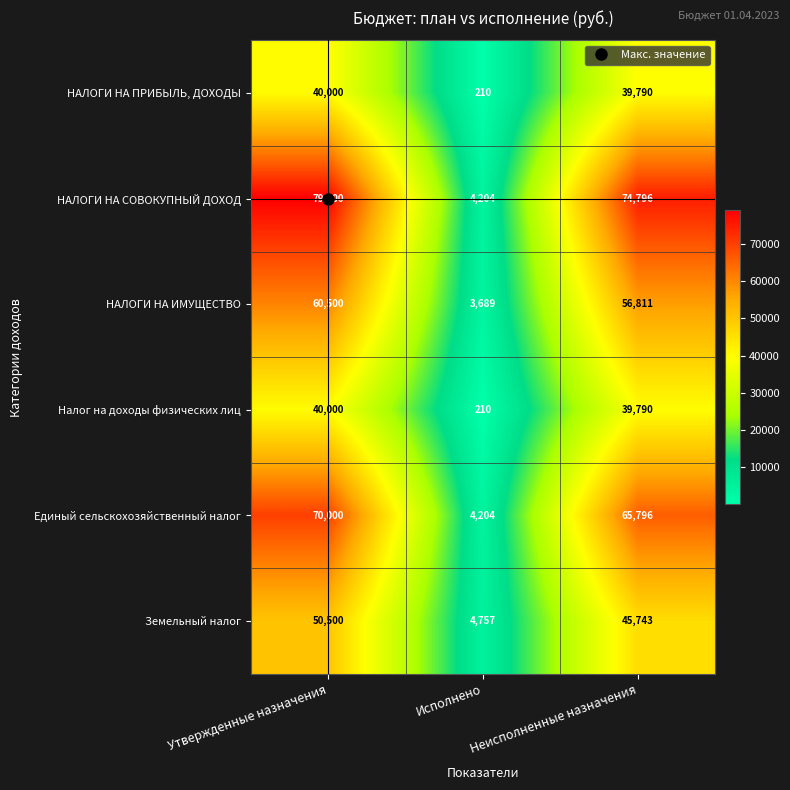

What is the smallest value displayed?

210